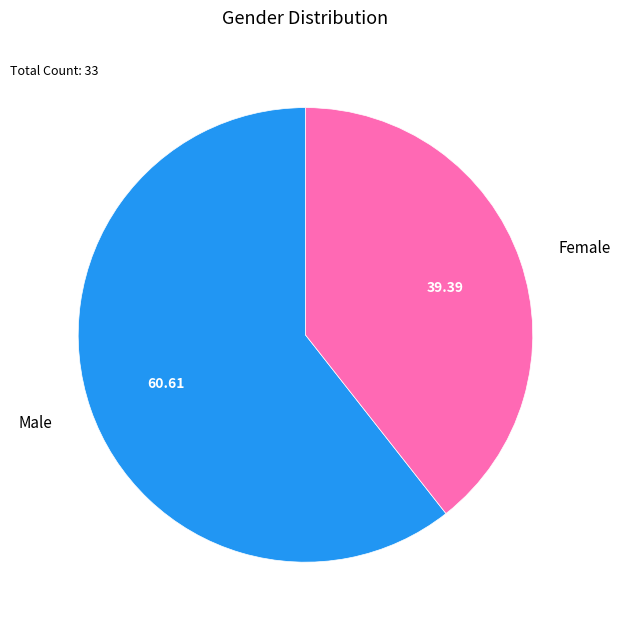

How many slices are in this pie chart?

2